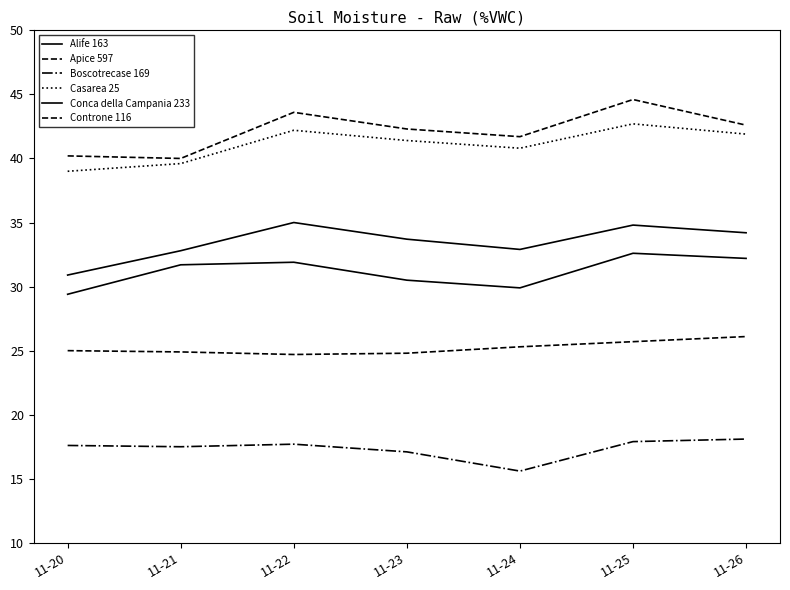

Which label corresponds to the largest value in the chart?

11-25